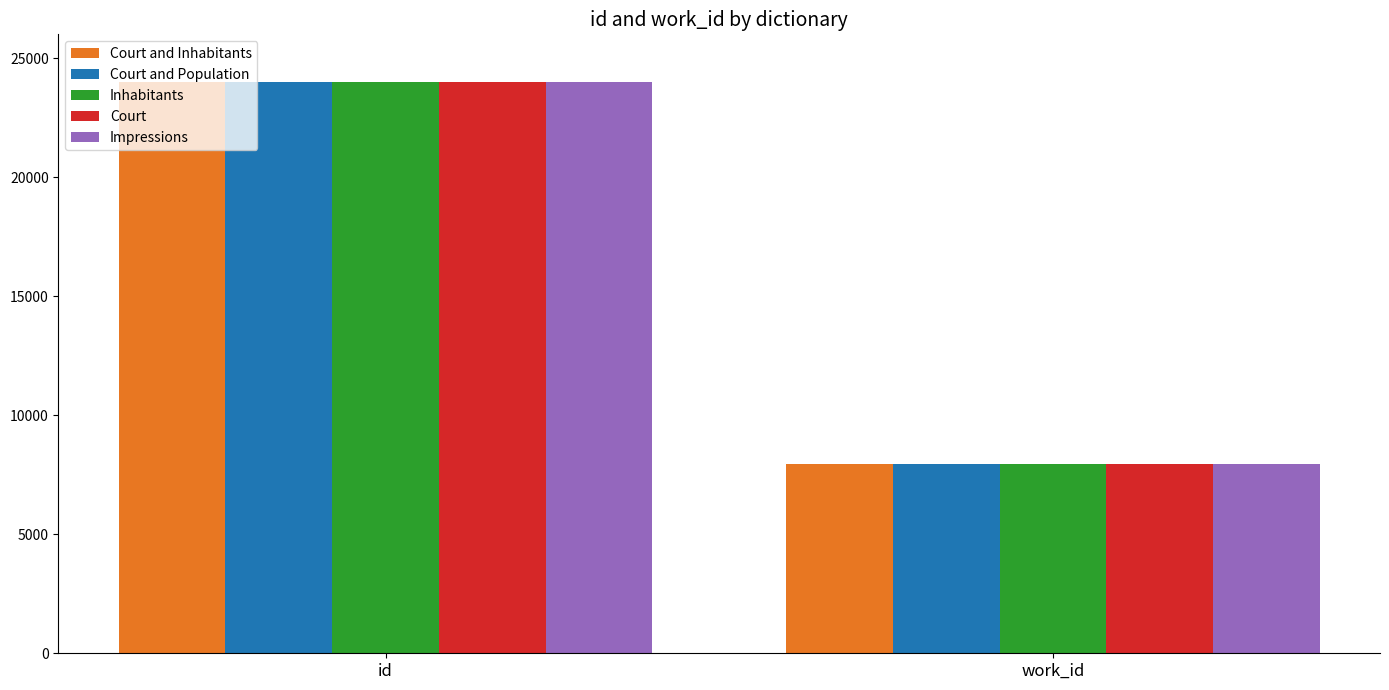

How many bars are there in total?

10